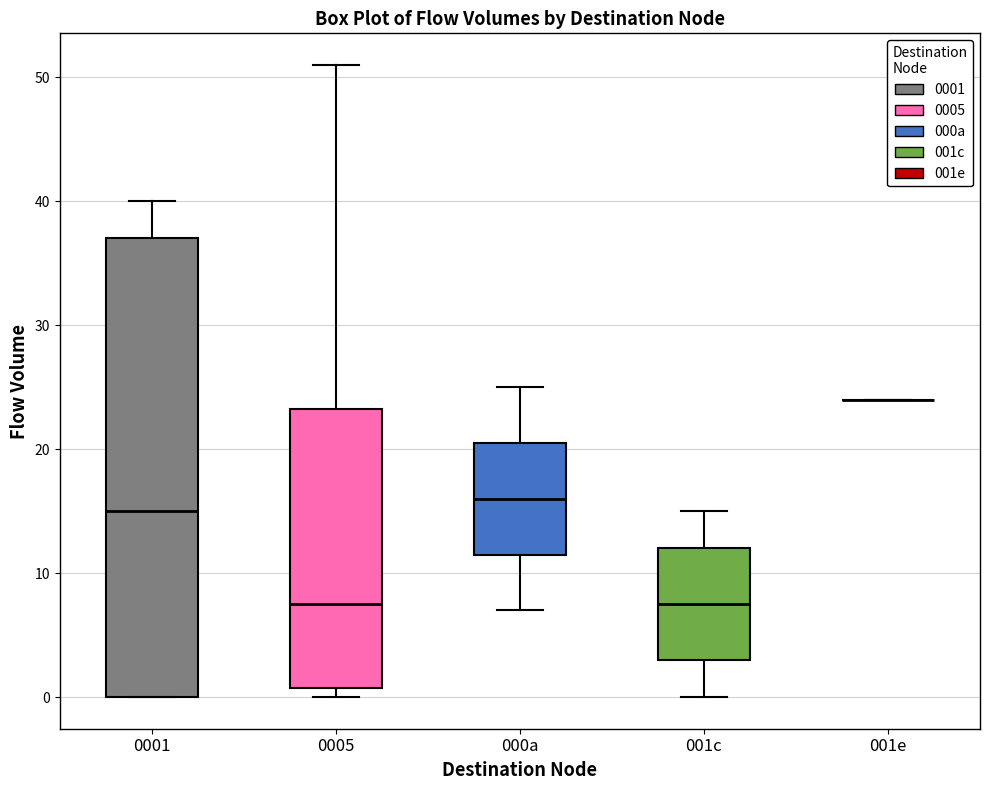

Reading left to right, transcribe this box plot: for each box, give where its median line is, the range the box spans, and where its two whiskers end, as read against the y-axis. The values are not printed on the chart, so give them approximately, as read against the axis.

0001: median 15, box 0 to 37, whiskers 0 to 40
0005: median 8, box 1 to 23, whiskers 0 to 51
000a: median 16, box 12 to 21, whiskers 7 to 25
001c: median 8, box 3 to 12, whiskers 0 to 15
001e: box collapsed to a line at 24, whiskers 24 to 24